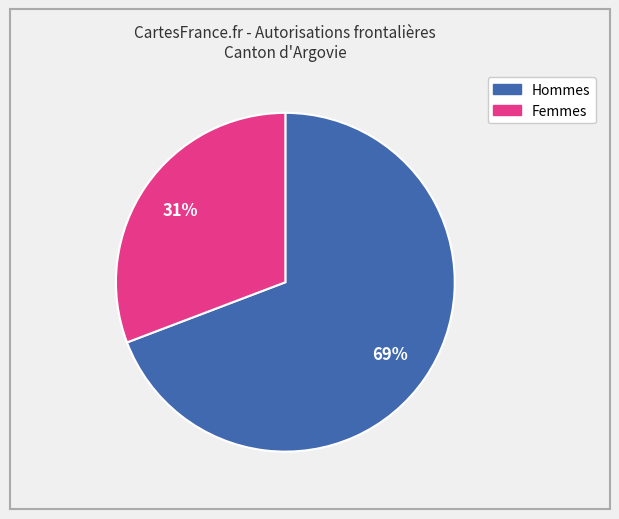

Between Hommes and Femmes, which is larger?

Hommes